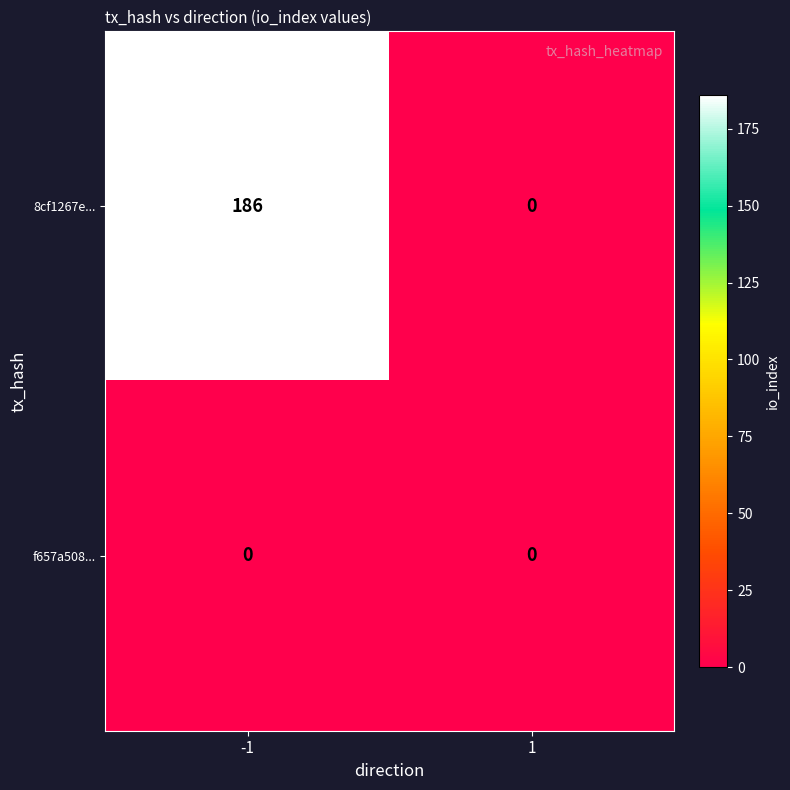

Reading left to right, extract all data points from this chart.

8cf1267e...: -1=186	1=0
f657a508...: -1=0	1=0